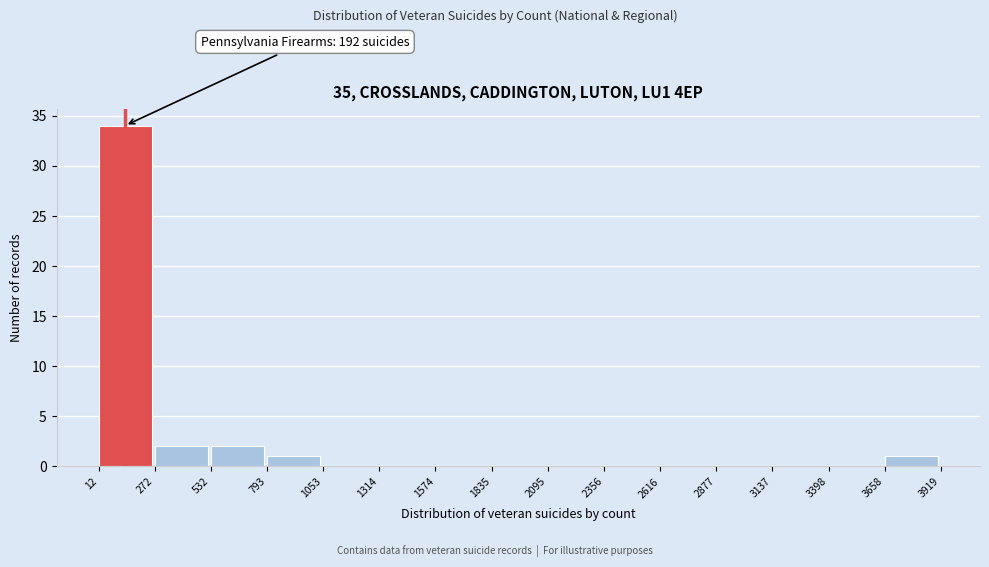

Which range on the x-axis has the tallest bar?

12 to 272